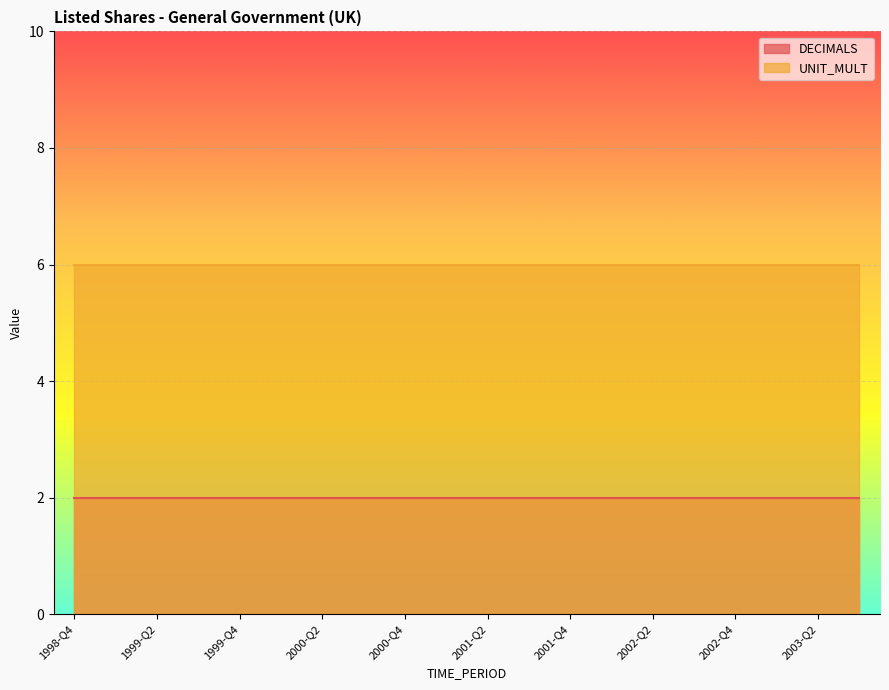

At which label does DECIMALS reach its peak?

1998-Q4